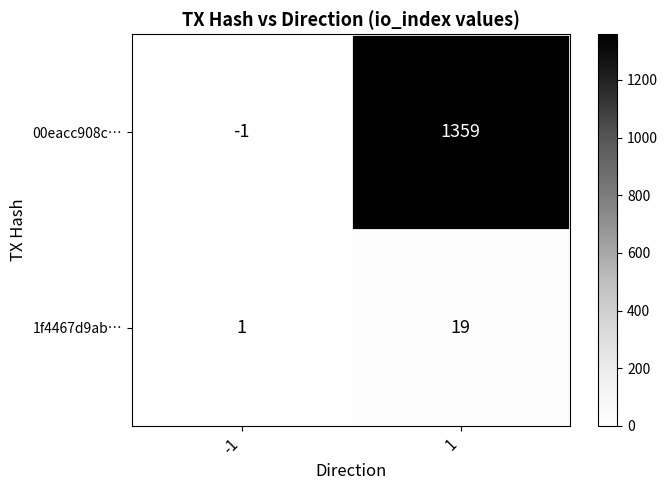

At 1, list the series in order from smallest to largest.

1f4467d9ab…, 00eacc908c…